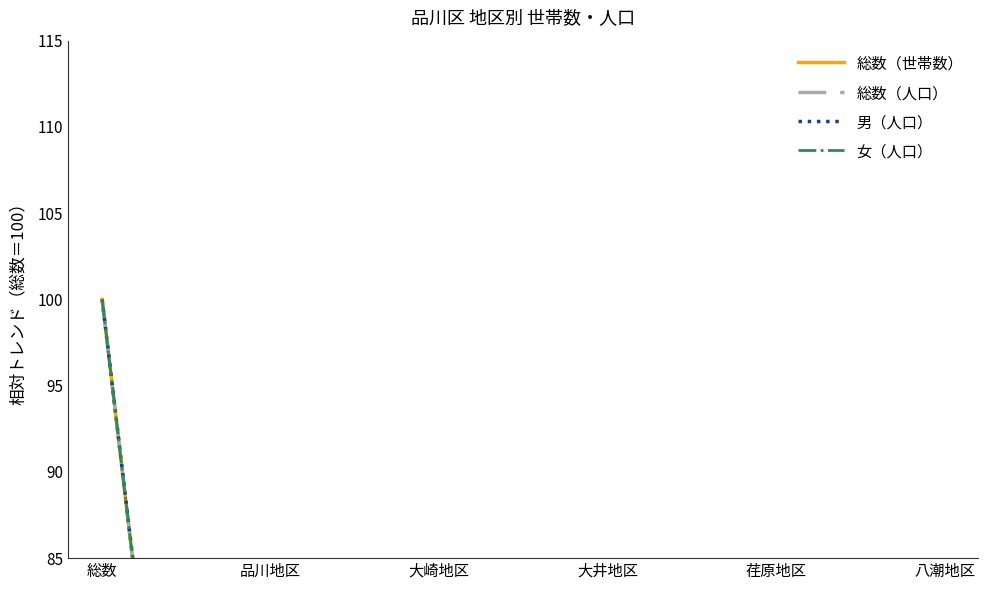

How many categories are shown in the chart?

6